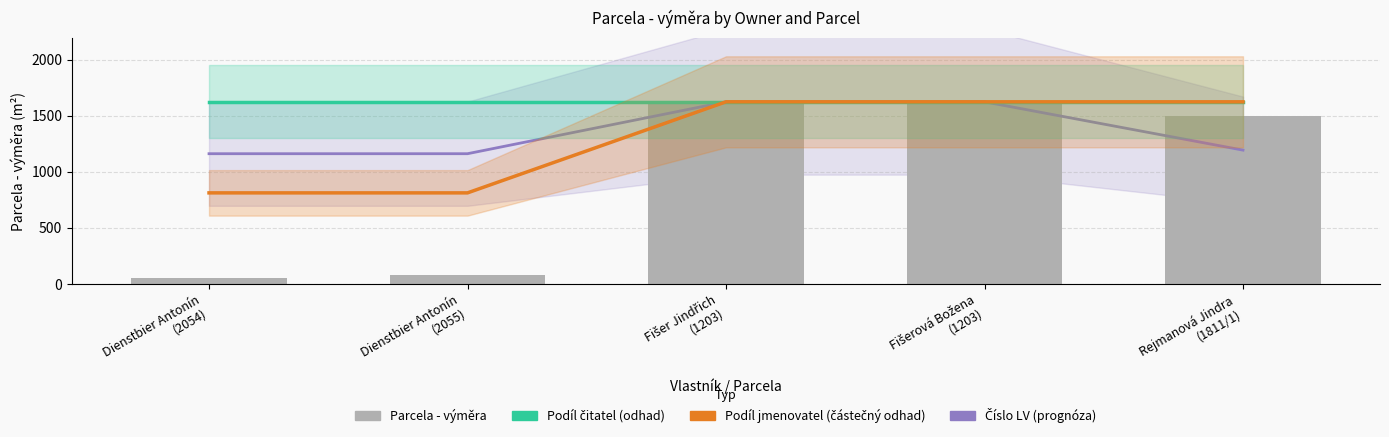

What is the total value across all series at Fišer Jindřich
(1203)?

4872